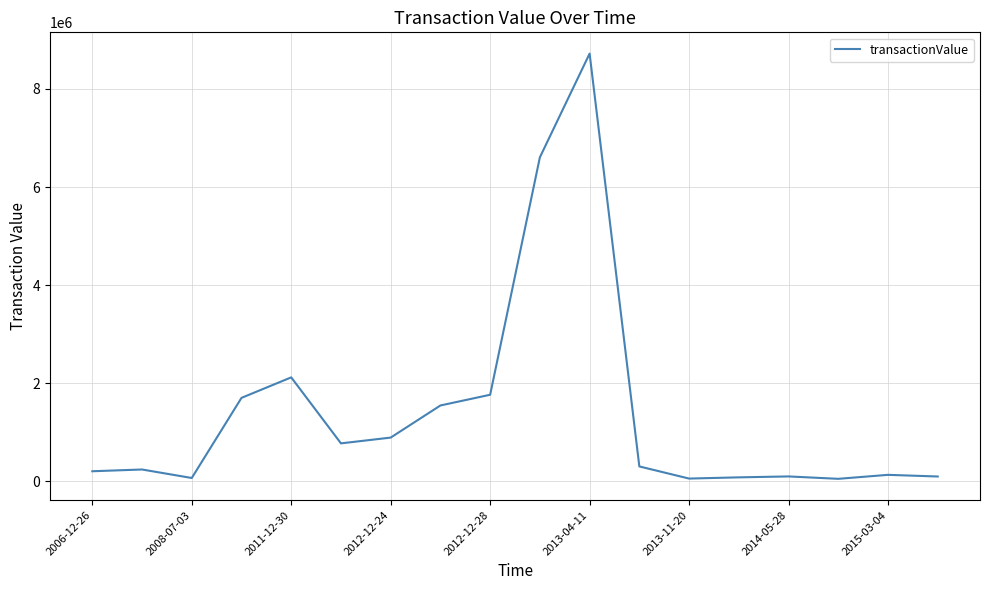

What is the maximum value shown in the chart?

8721475